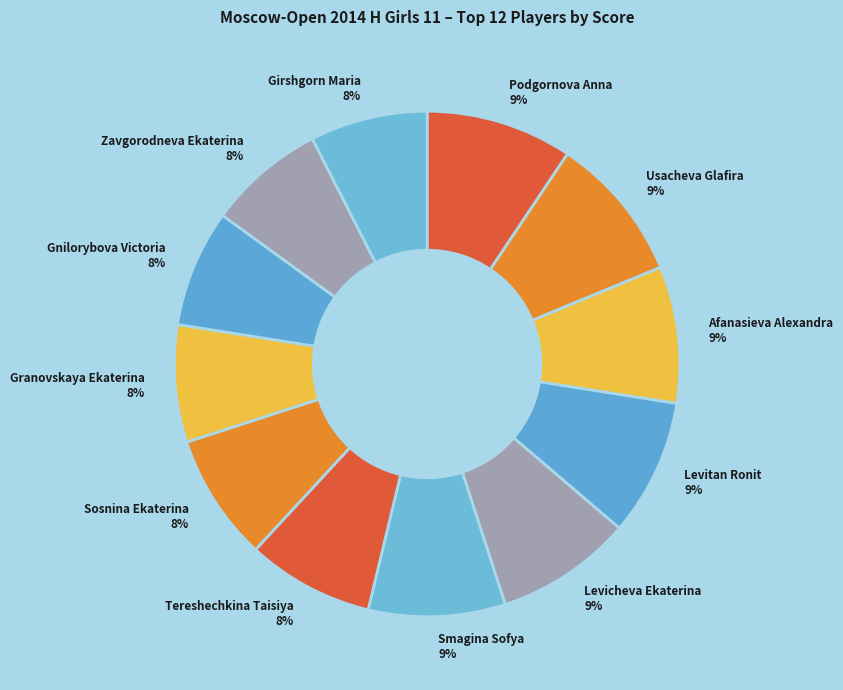

To the nearest percent, what is the average slice percentage?

8%